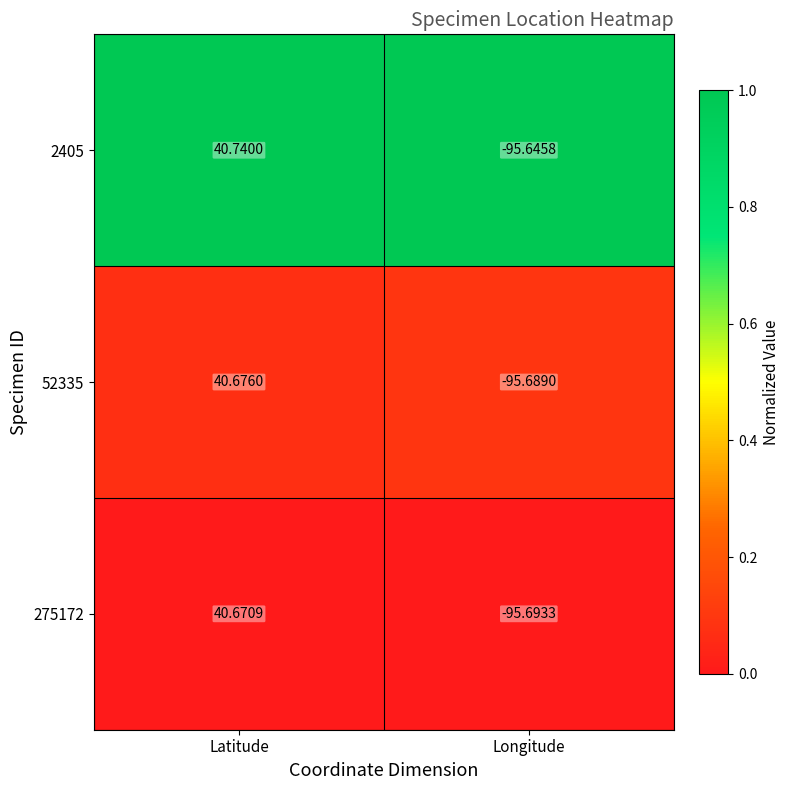

Which series changed the most between Latitude and Longitude?

2405